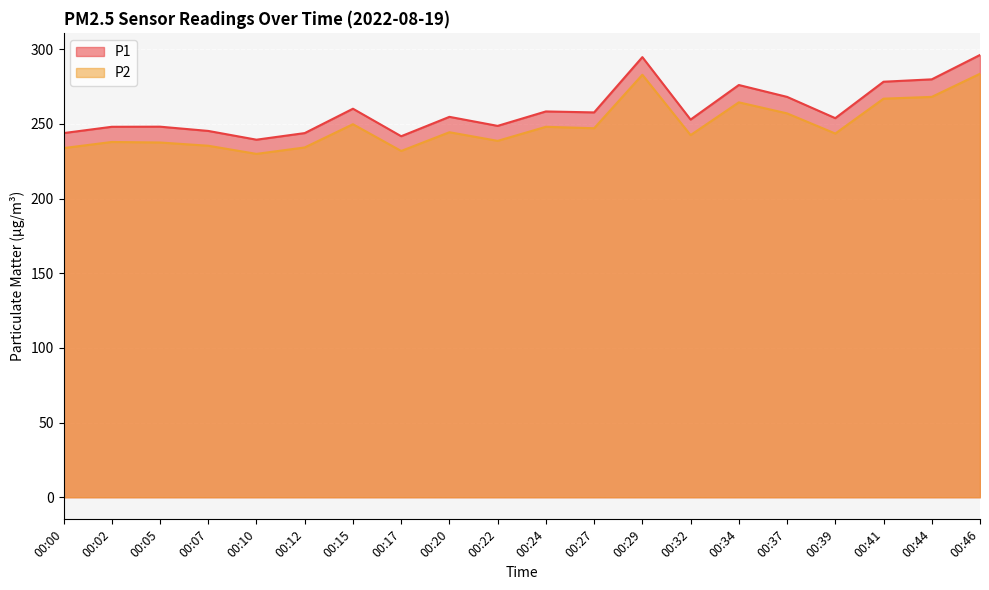

The value of P2 at 00:20 is 58.4. True or false?

False